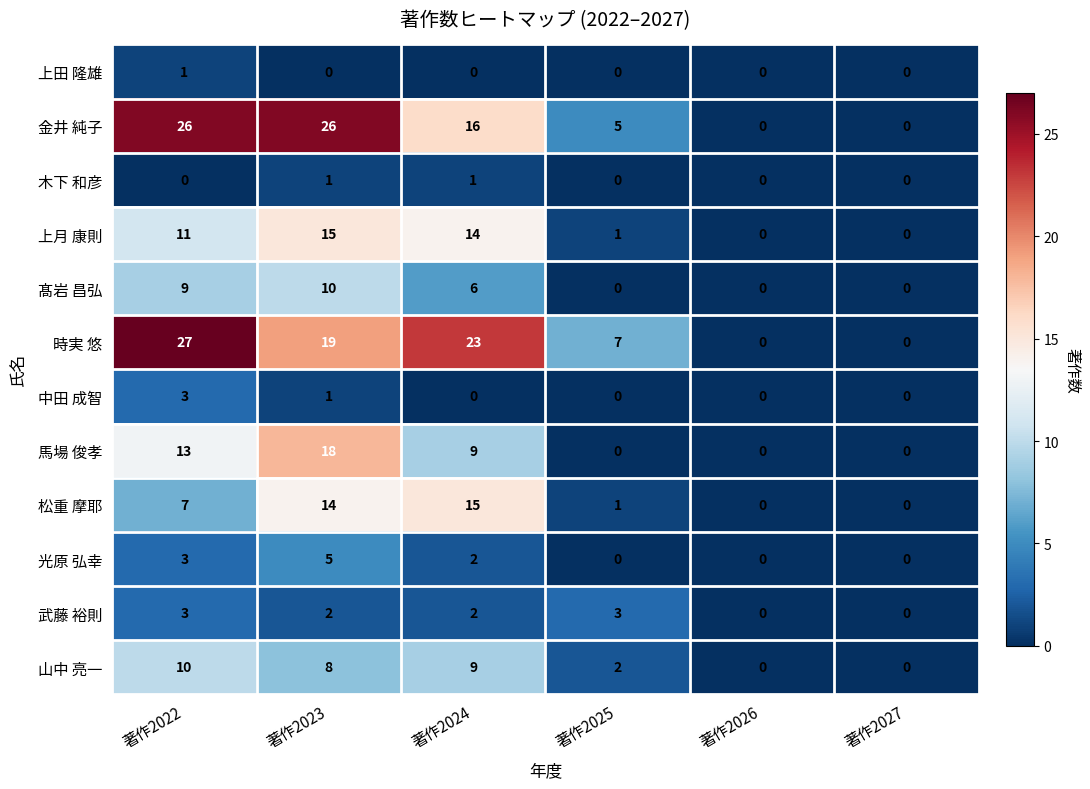

What is the spread (max minus min) of values at 著作2024?

23